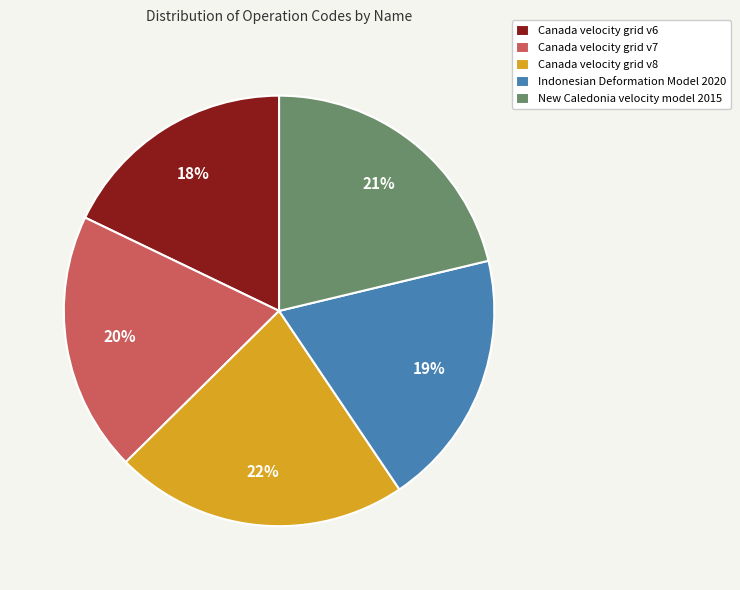

Between New Caledonia velocity model 2015 and Canada velocity grid v6, which is larger?

New Caledonia velocity model 2015